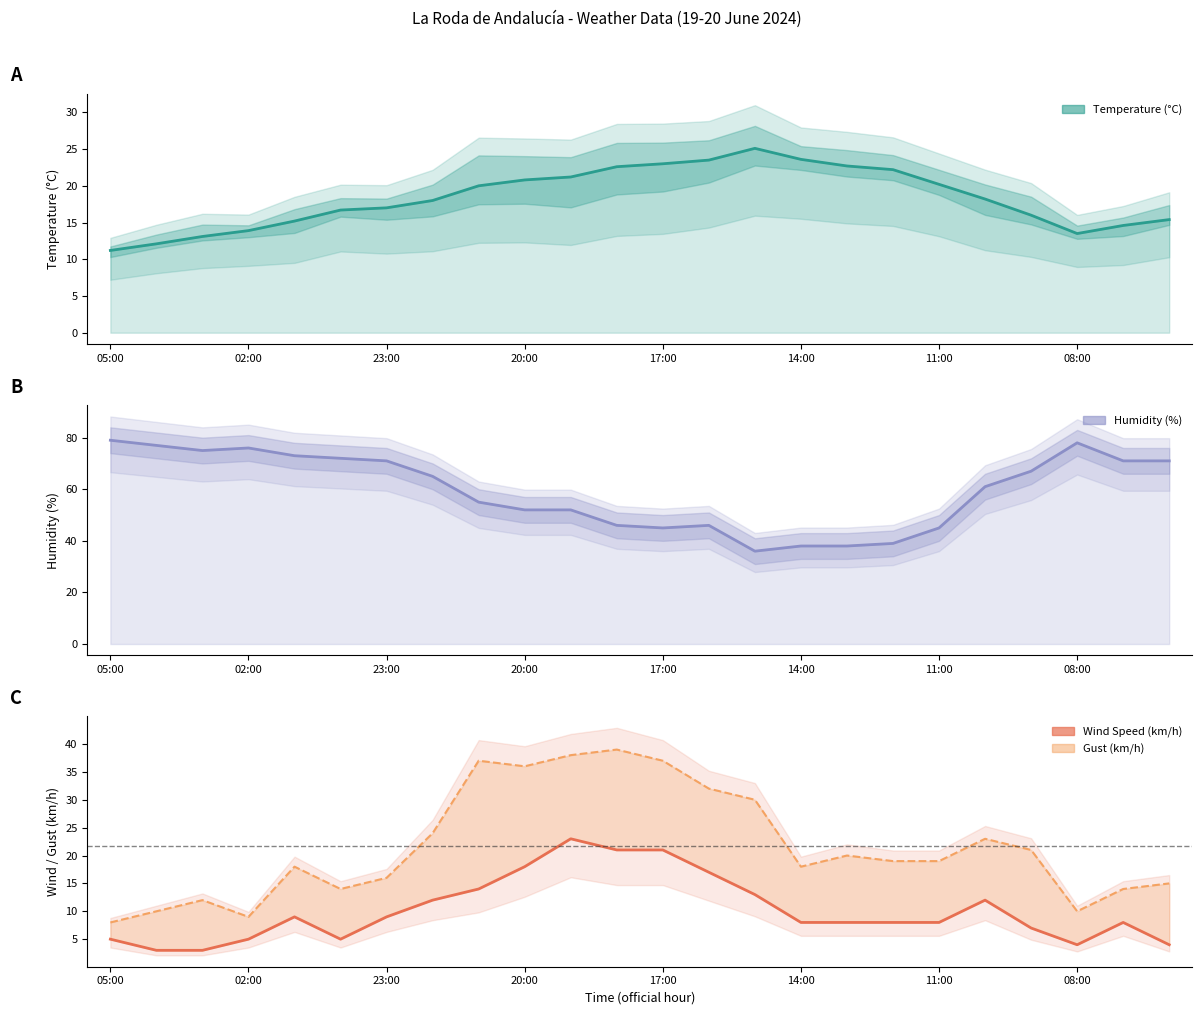

Count the number of categories in the chart.

24